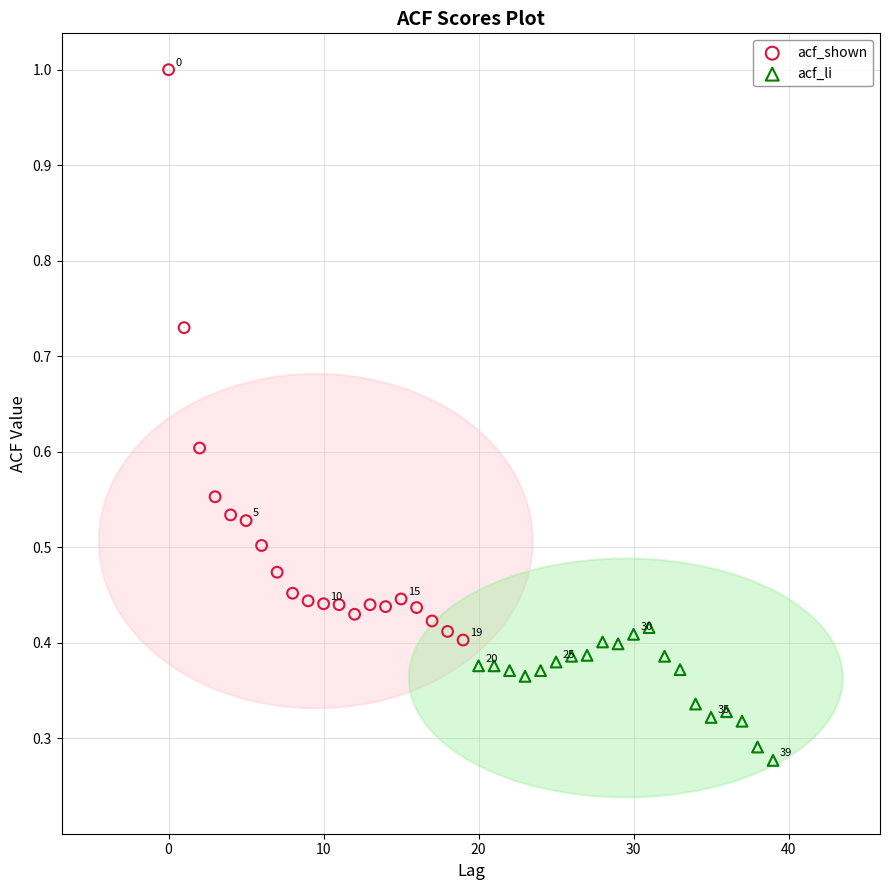

Which series reaches the minimum Y coordinate?

acf_li